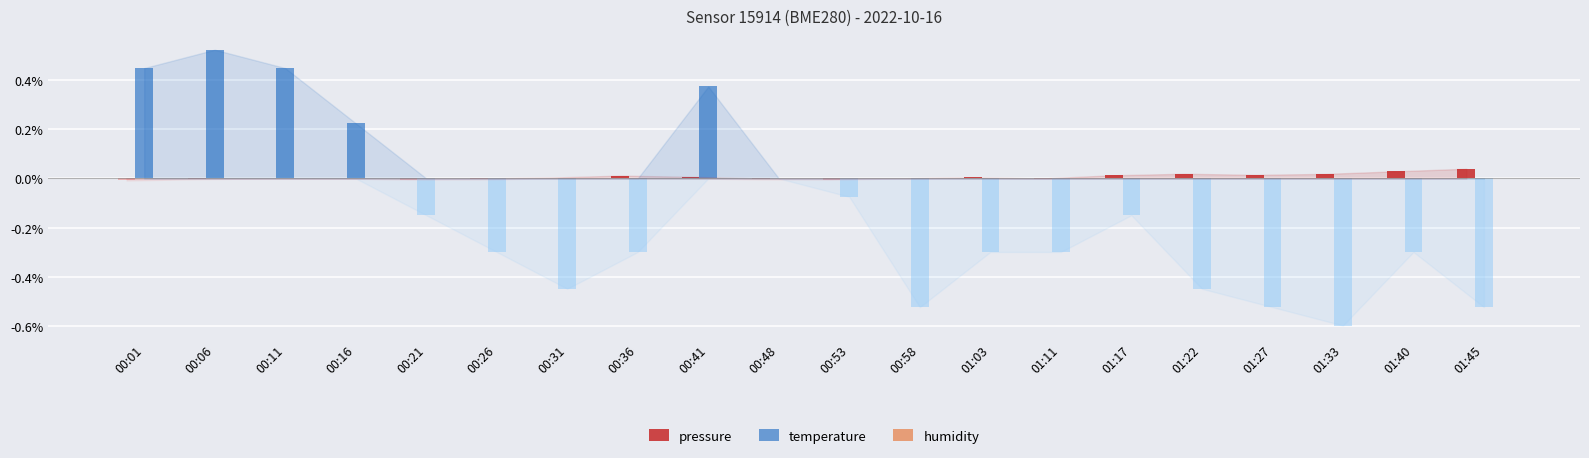

What are all the series names shown in the legend?

pressure, temperature, humidity